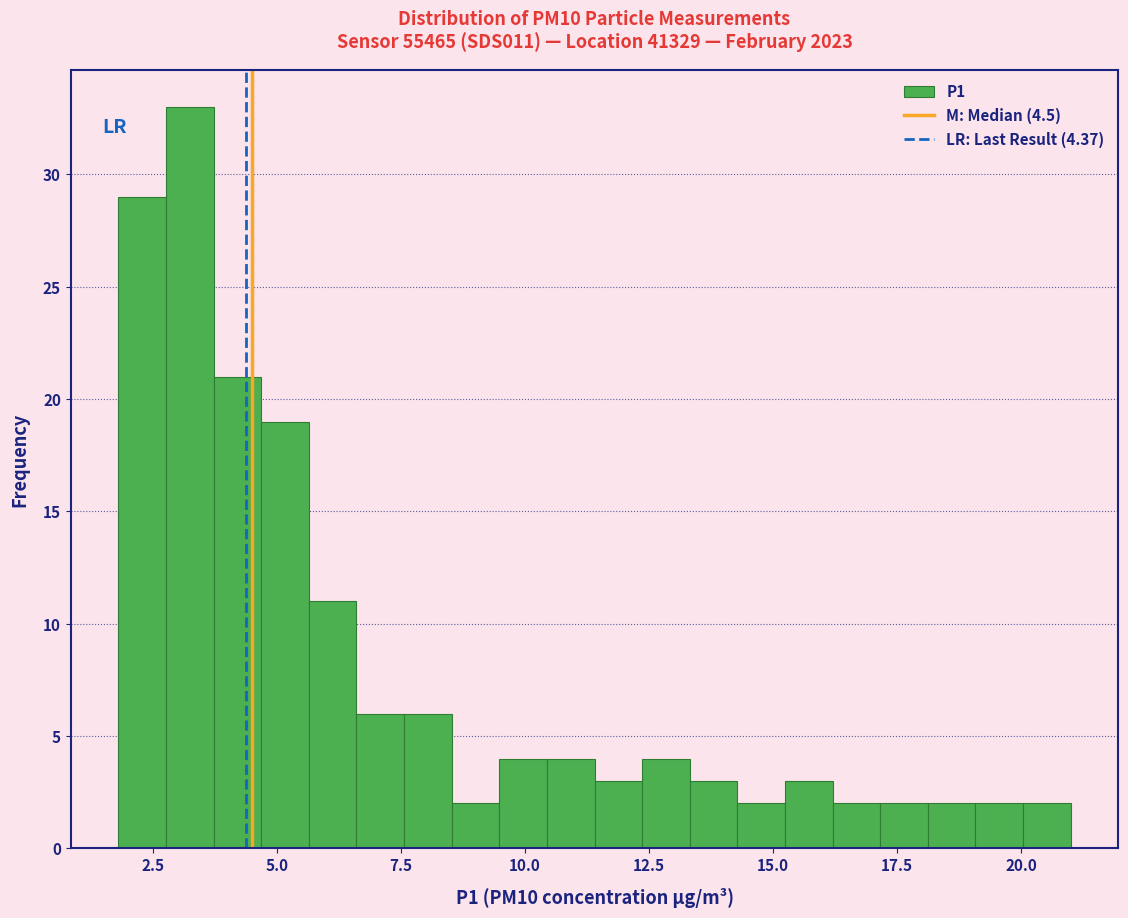

Around what value on the x-axis is the tallest bar? Give the approximate position of its centre, as read against the axis.

3.0